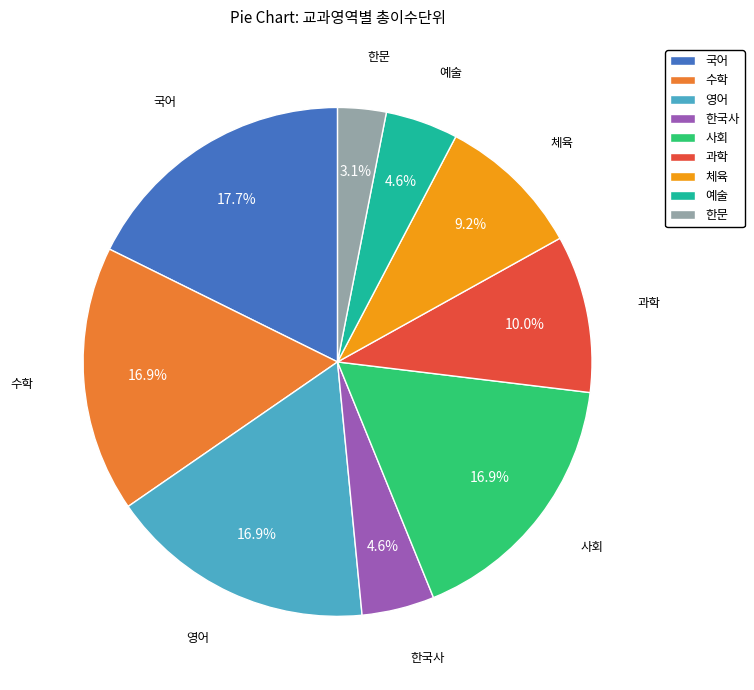

Is the sum of 사회 and 수학 greater than half?

No